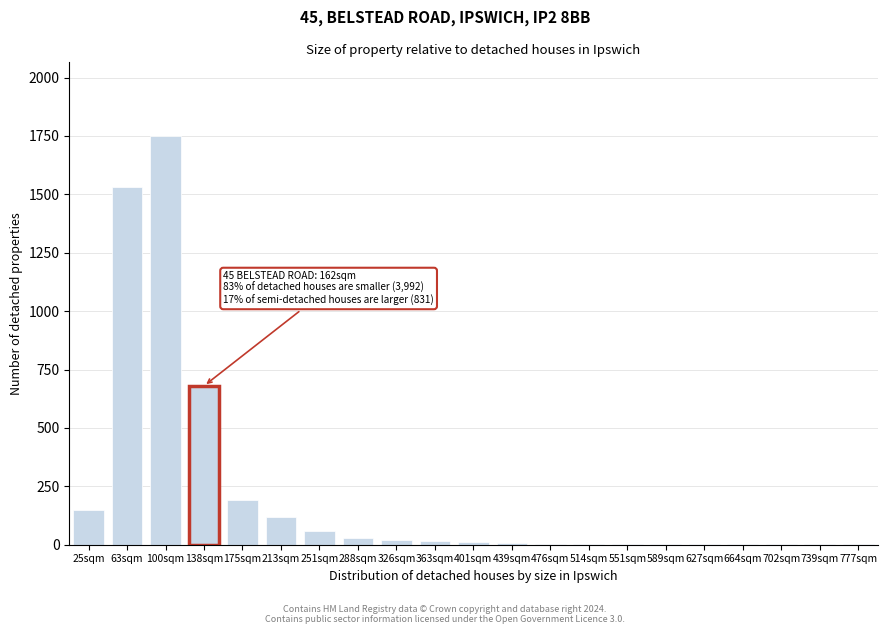

The chart shows a value of 120 at 213sqm. True or false?

True